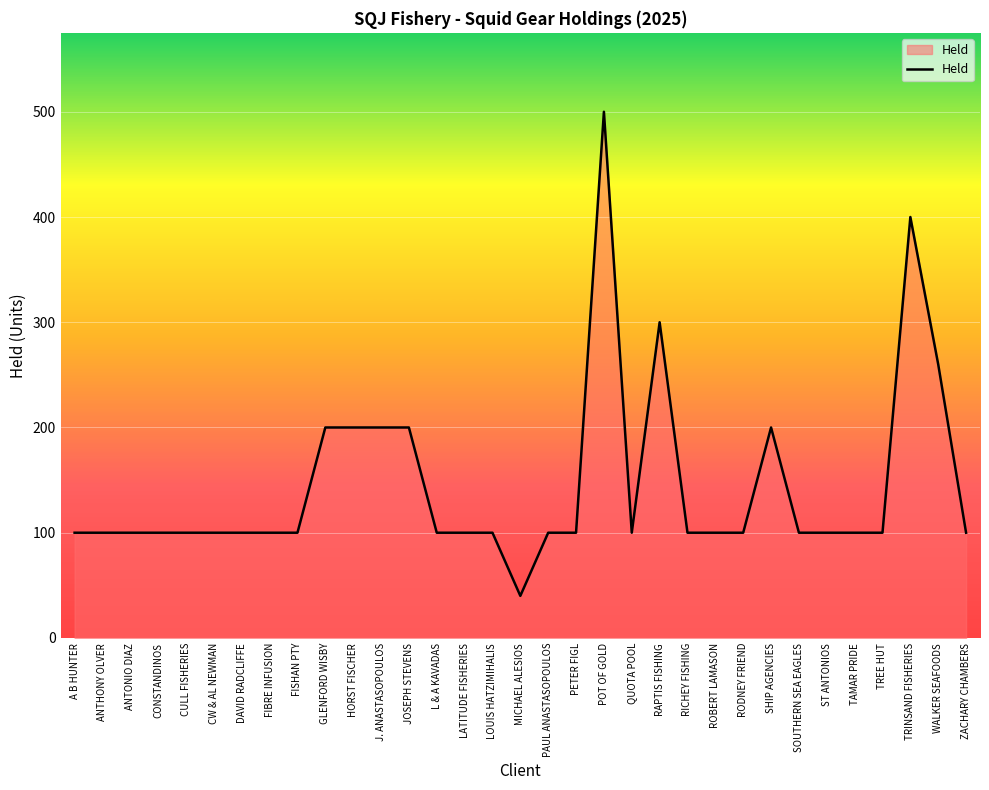

The chart shows a value of 69 at TAMAR PRIDE. True or false?

False